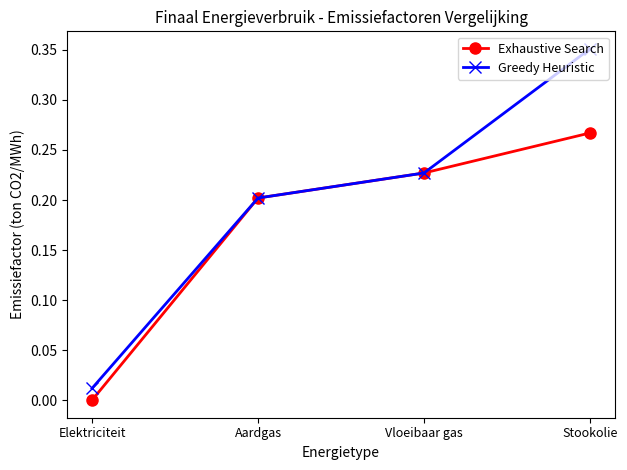

Which series has the largest total across all categories?

Greedy Heuristic